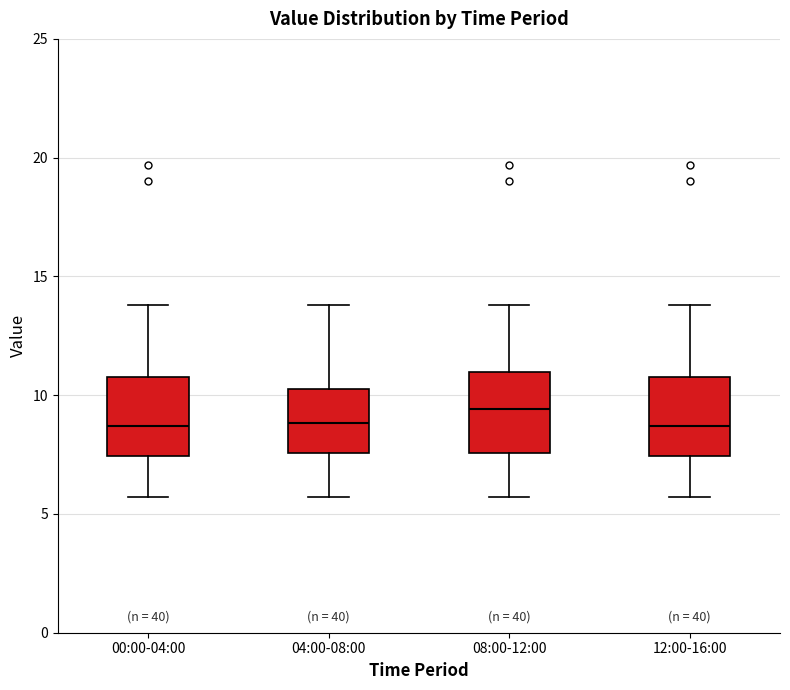

Where is the lower edge of the box for 04:00-08:00 on the y-axis? The values are not printed on the chart, so give them approximately, as read against the axis.

7.5